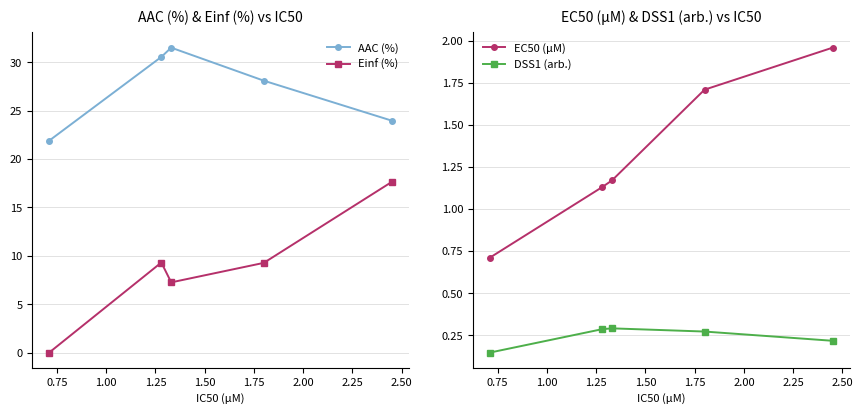

At how many categories does at least one series exceed 20?

5